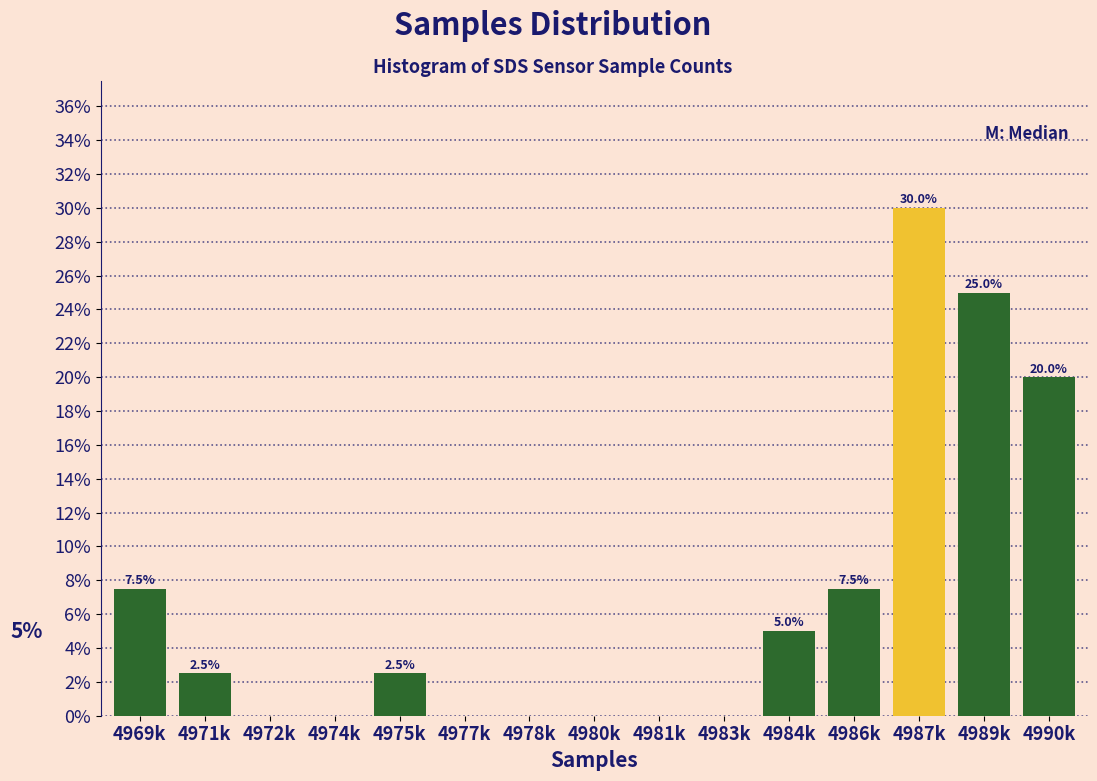

Reading left to right, transcribe all the data shown in this chart.

4969k=7.5	4971k=2.5	4972k=0.0	4974k=0.0	4975k=2.5	4977k=0.0	4978k=0.0	4980k=0.0	4981k=0.0	4983k=0.0	4984k=5.0	4986k=7.5	4987k=30.0	4989k=25.0	4990k=20.0